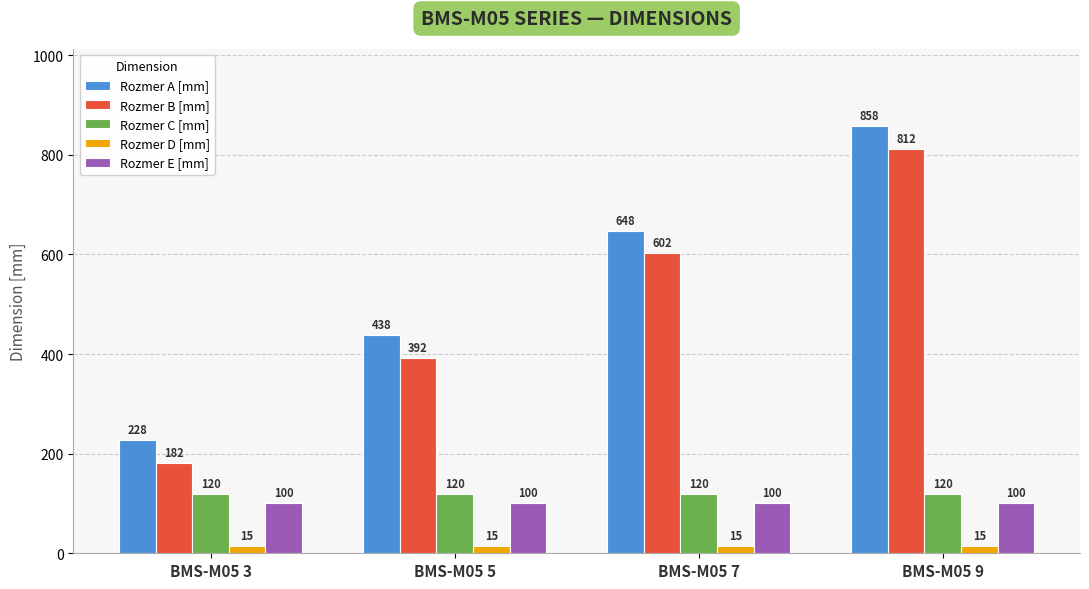

What is the highest value of the Rozmer B [mm] series?

812